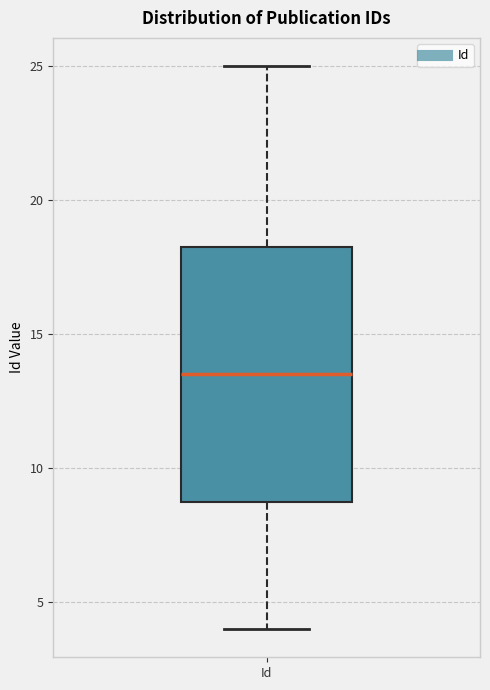

Transcribe this box plot: give where the median line is, the range the box spans, and where the two whiskers end, as read against the y-axis. The values are not printed on the chart, so give them approximately, as read against the axis.

median 13.5, box 9.0 to 18.5, whiskers 4.0 to 25.0